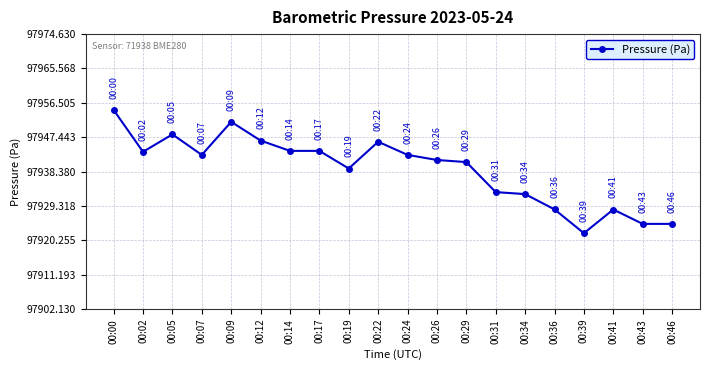

True or false: there are more than 2 points higher than both neighbors.

True